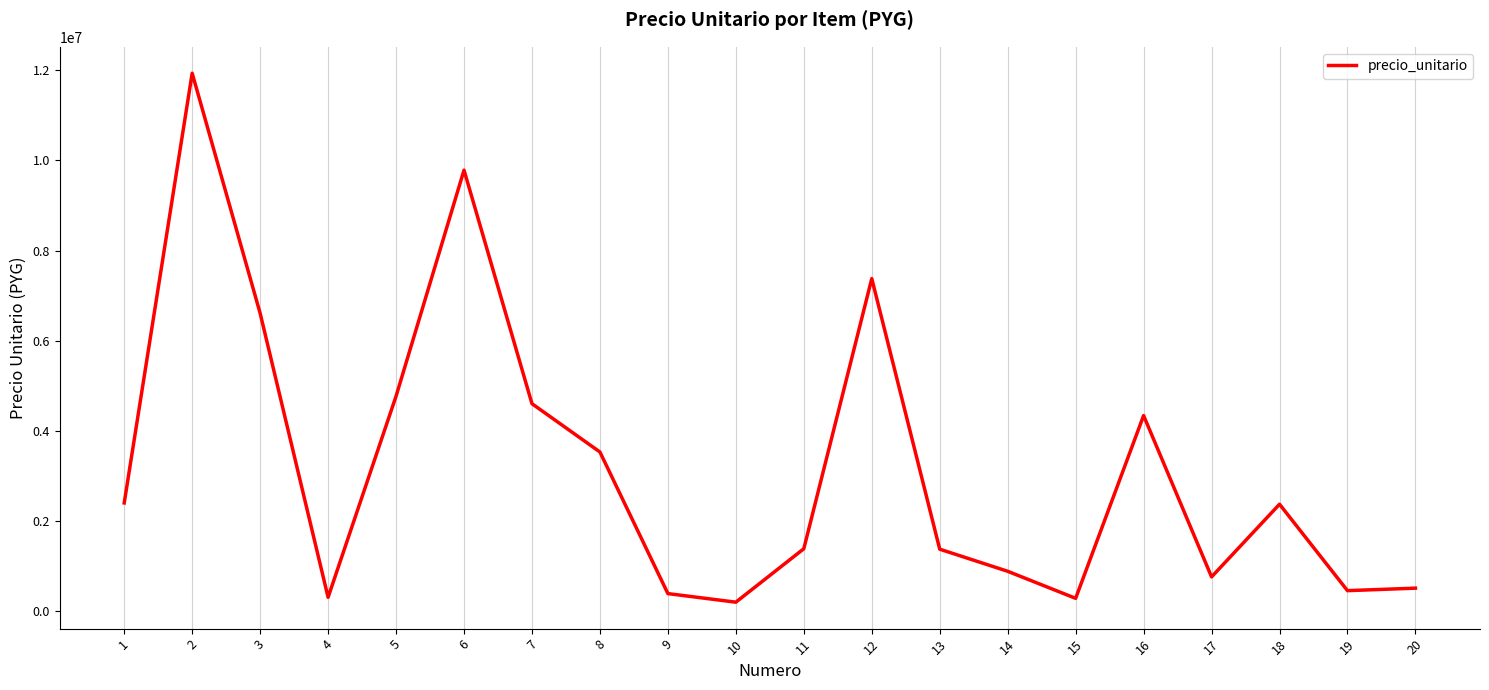

Is it true that the value at 6 is 3191920?

False